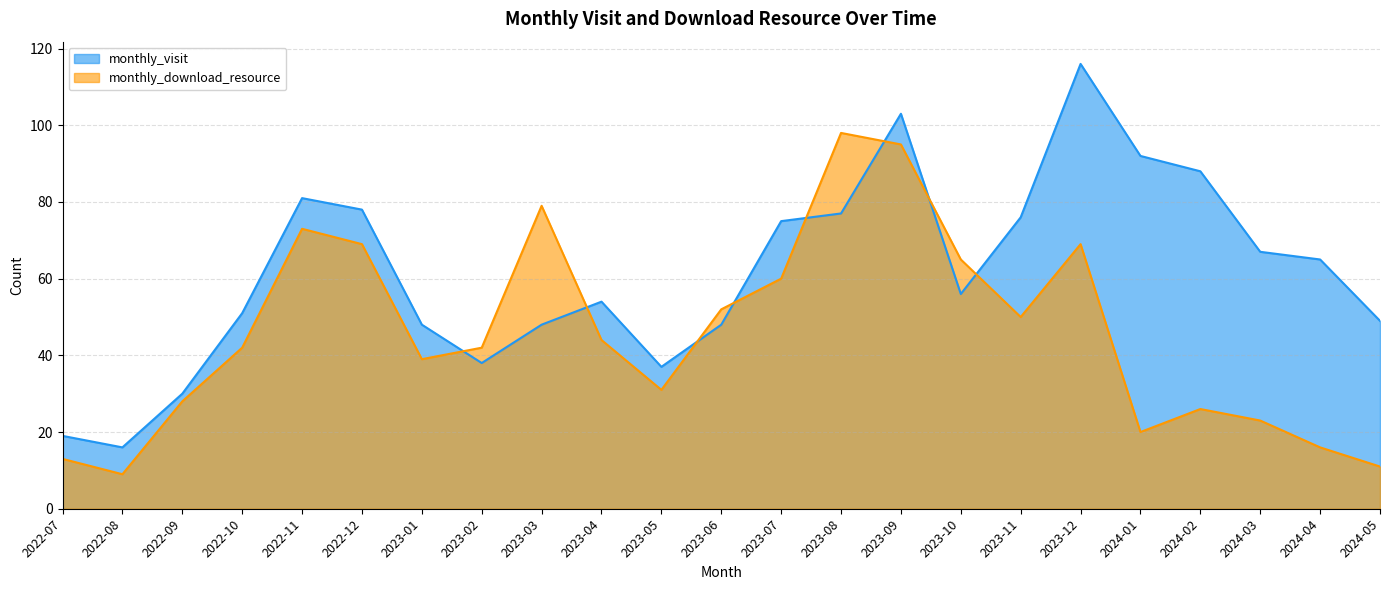

Where is the first local maximum for monthly_visit?

2022-11